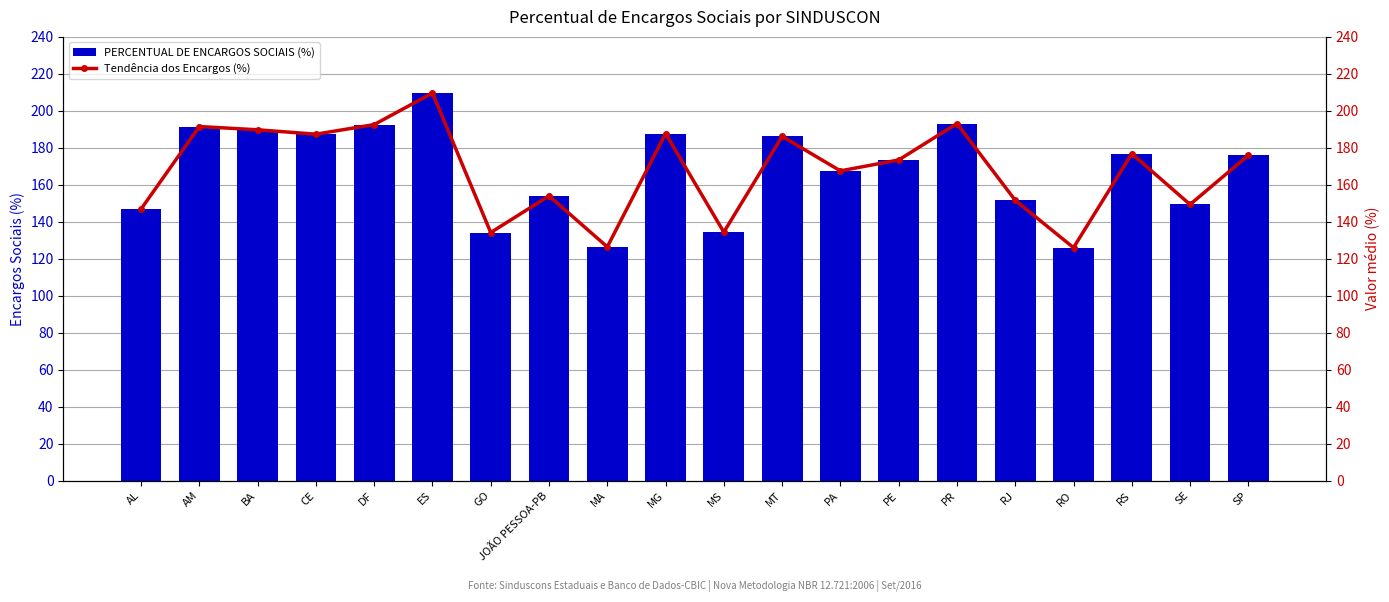

How many series are shown in this chart?

2